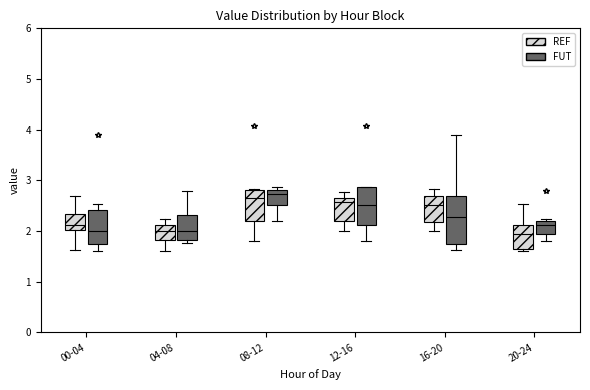

Where is the lower edge of the box for 16-20 (REF) on the y-axis? The values are not printed on the chart, so give them approximately, as read against the axis.

2.2